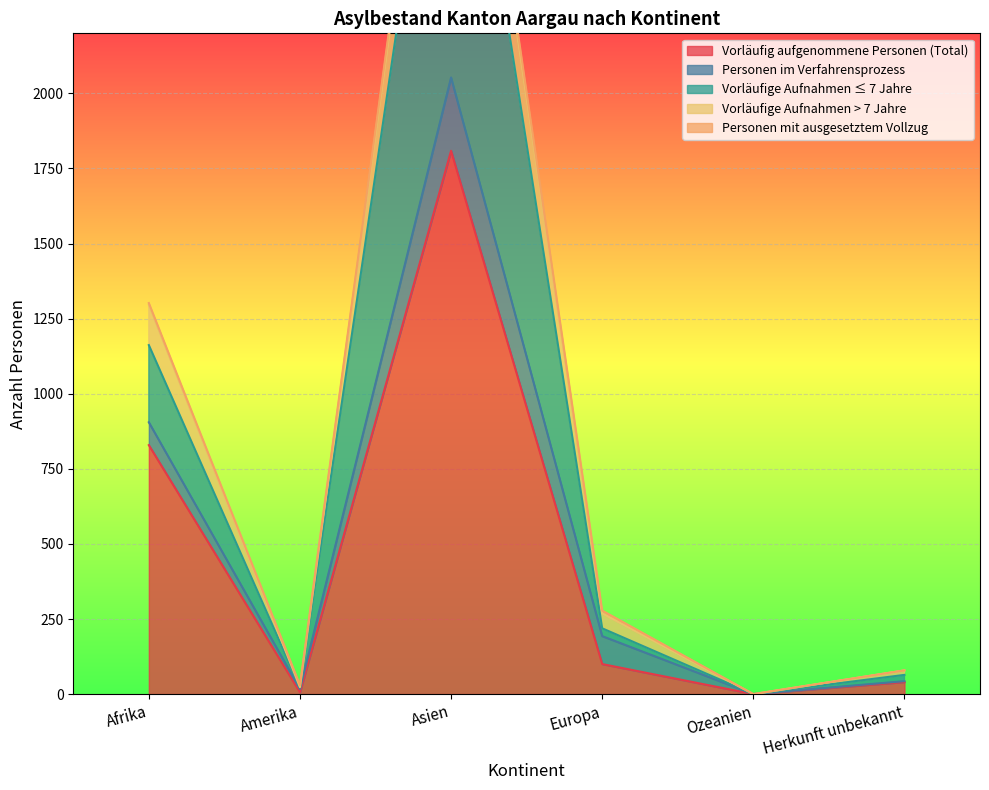

Which has a higher value, Herkunft unbekannt or Afrika?

Afrika